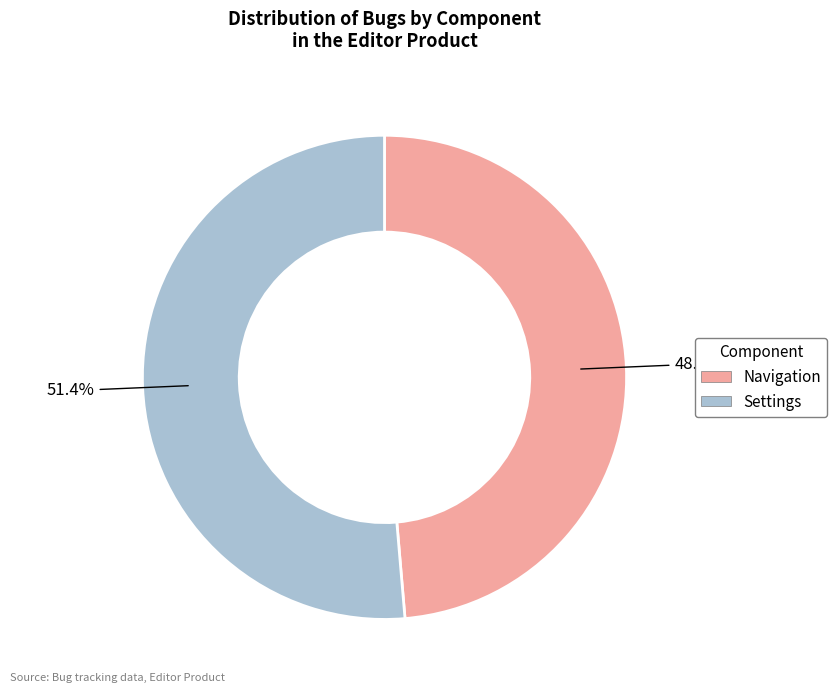

Which slice represents more than half of the pie?

Settings